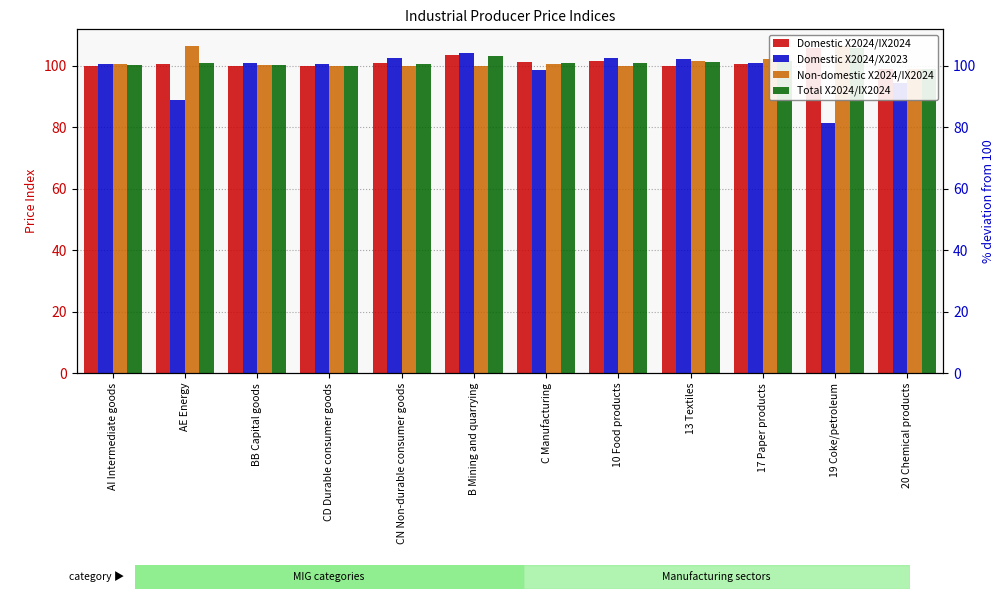

How many series are shown in this chart?

4